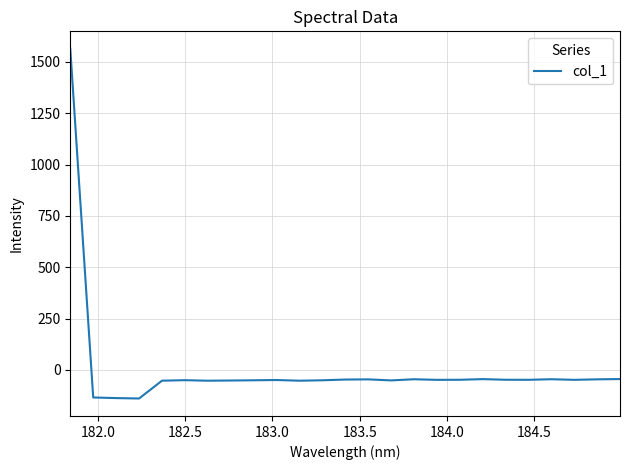

What is the smallest value displayed?

-139.1